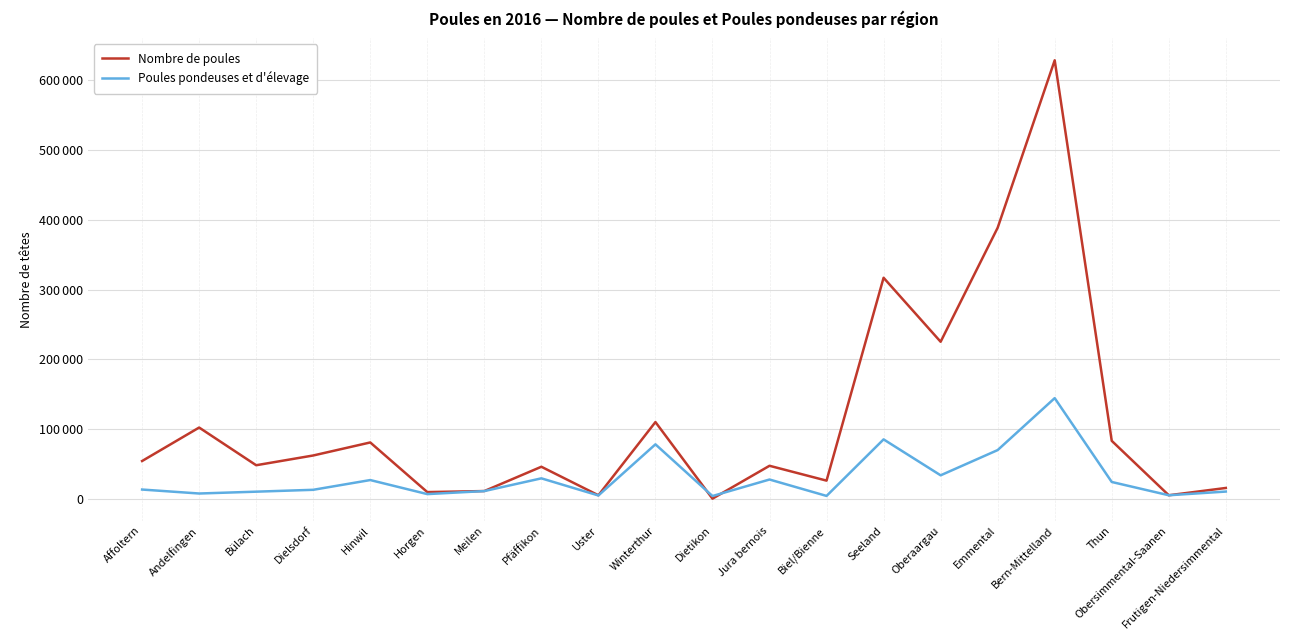

What is the label of the 4th point from the left?

Dielsdorf